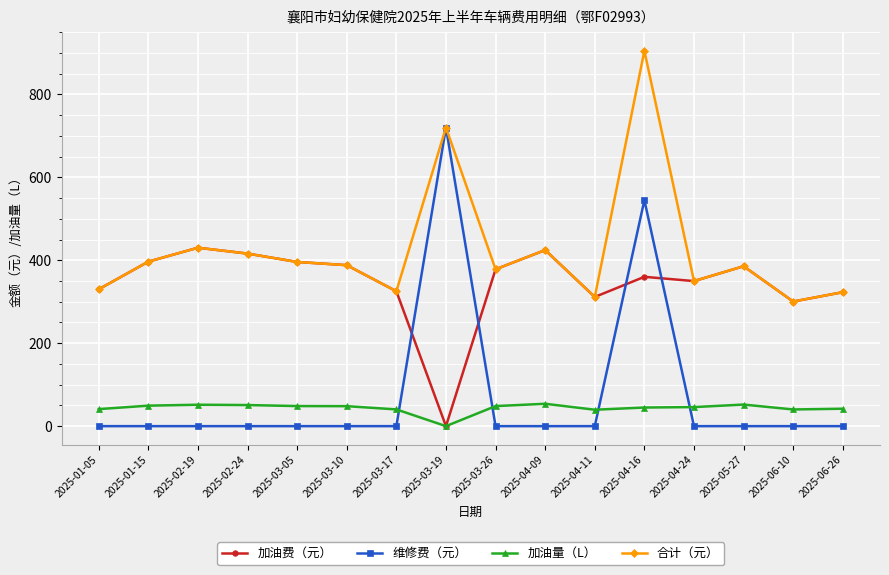

What is the maximum value shown in the chart?

905.1